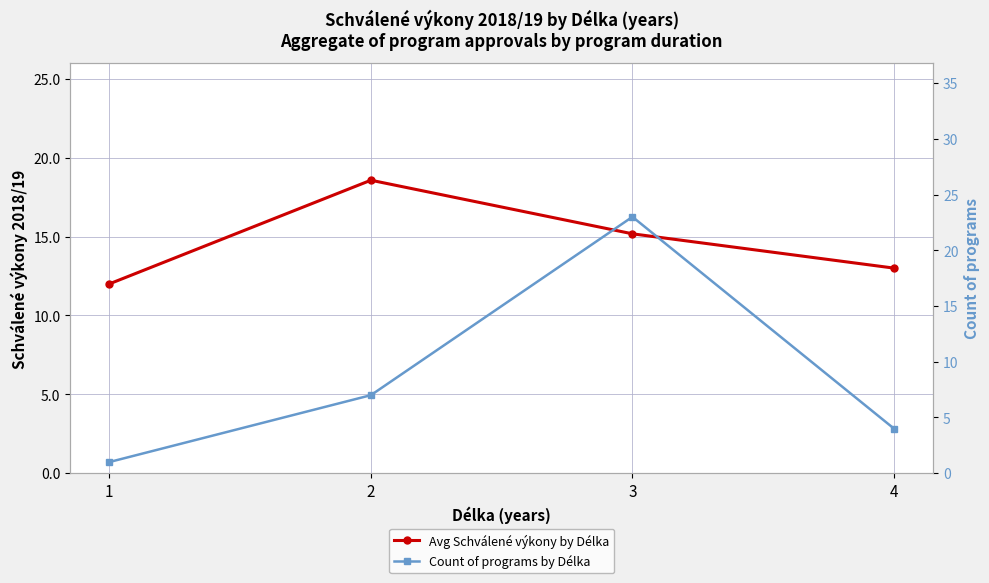

Which series changed the most between 1 and 3?

Count of programs by Délka